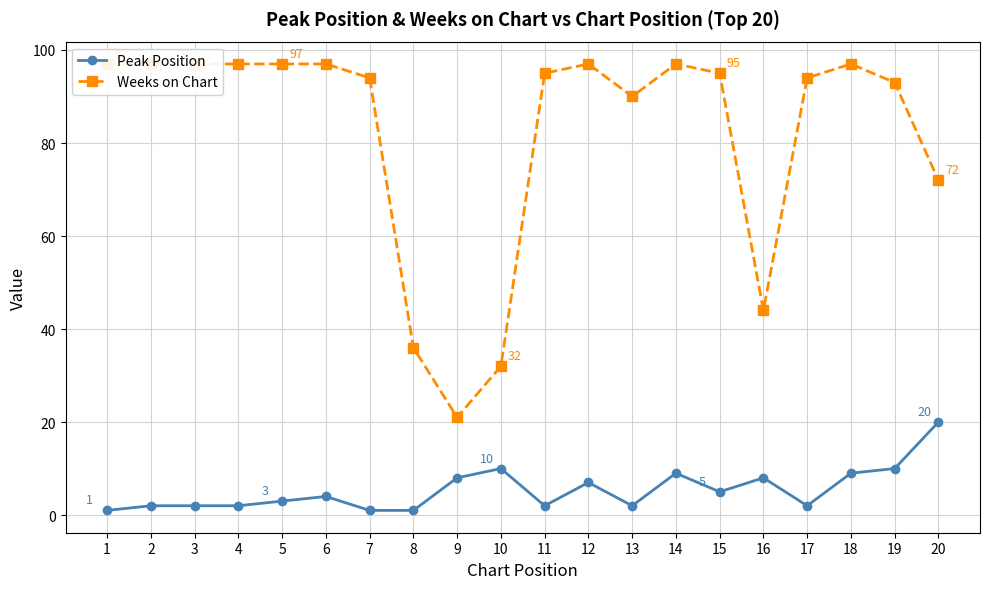

How many interior local valleys does the Weeks on Chart series have?

3